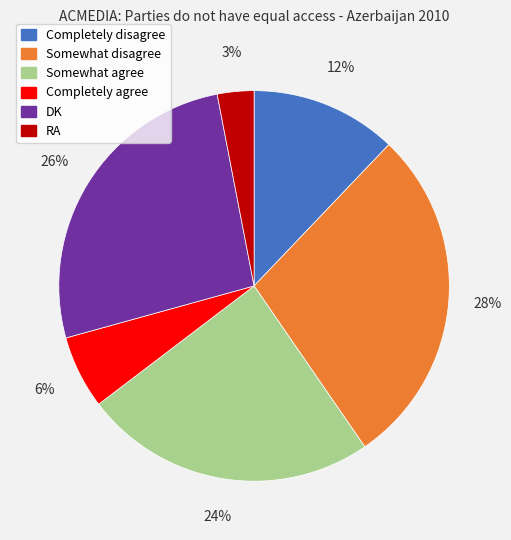

To the nearest percent, what percentage of the pie is RA?

3%